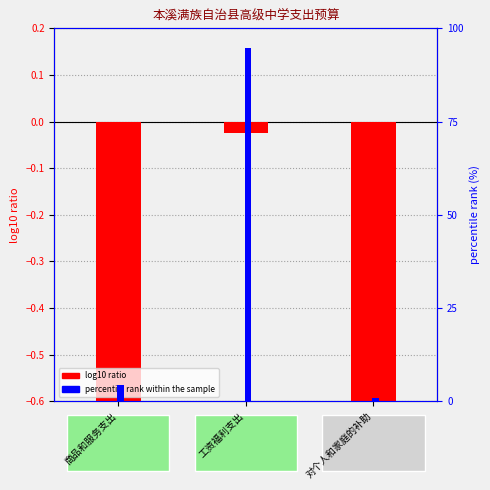

Rank the series at 工资福利支出 from lowest to highest value.

log10 ratio, percentile rank within the sample